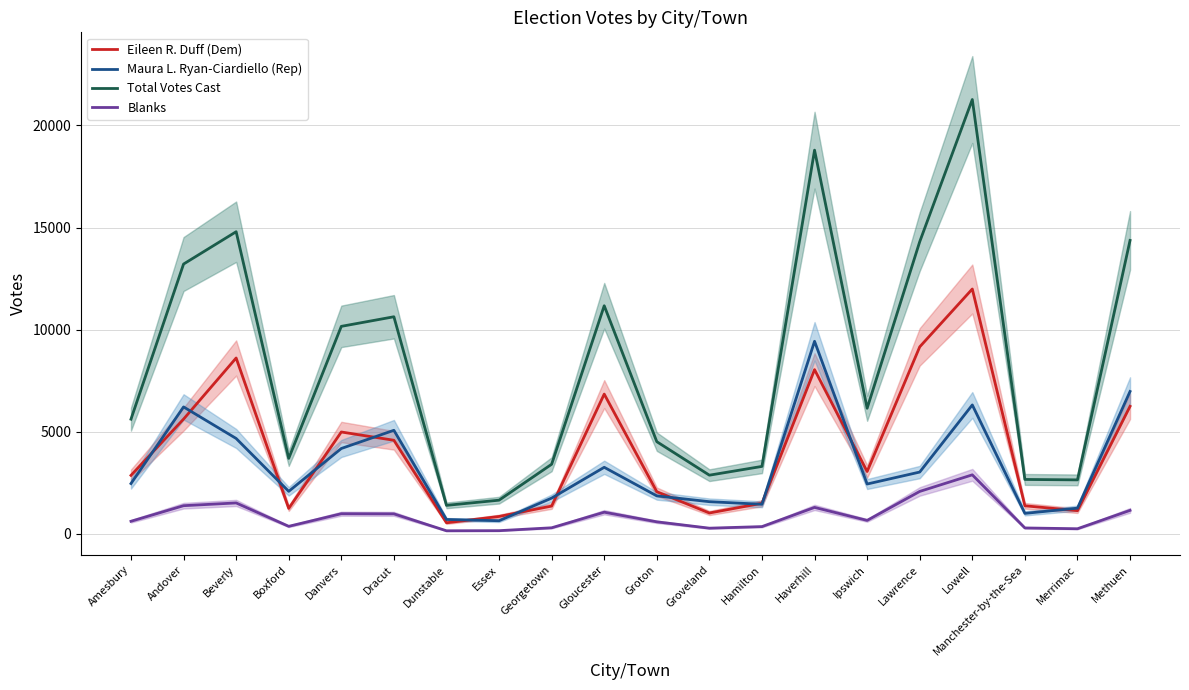

True or false: Blanks has a value of 288 at Manchester-by-the-Sea.

True